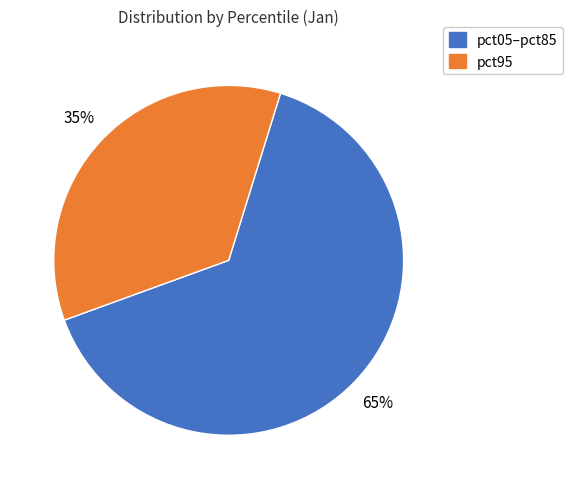

To the nearest percent, what is the average slice percentage?

50%